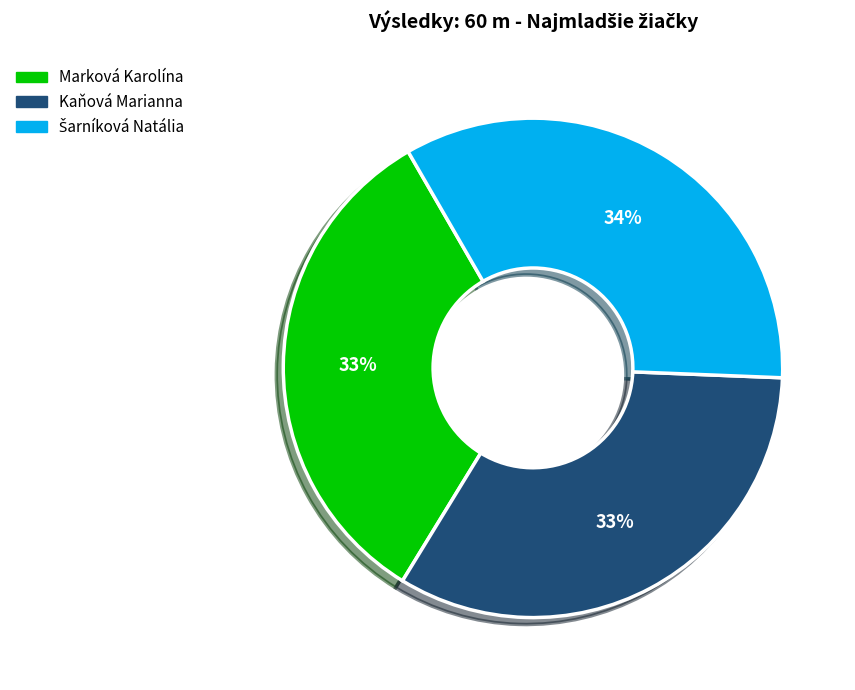

What percentage is the Marková Karolína slice, to the nearest percent?

33%